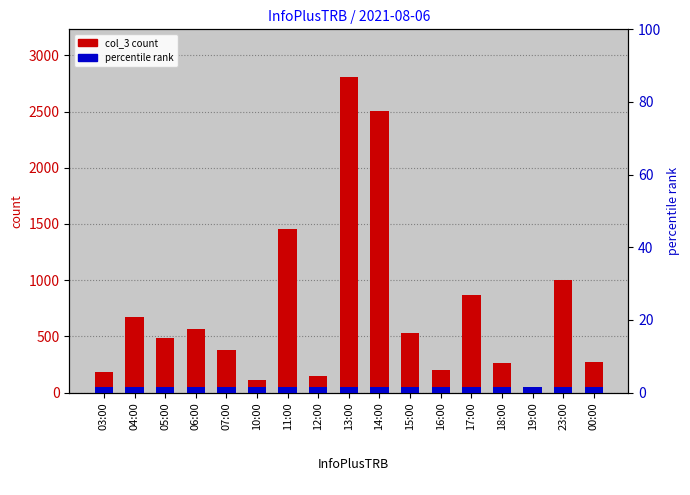

What is the total value across all series at 12:00?

153